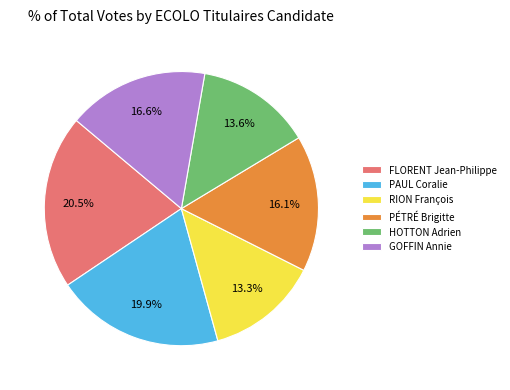

To the nearest percent, what is the combined percentage of RION François and PÉTRÉ Brigitte?

29%